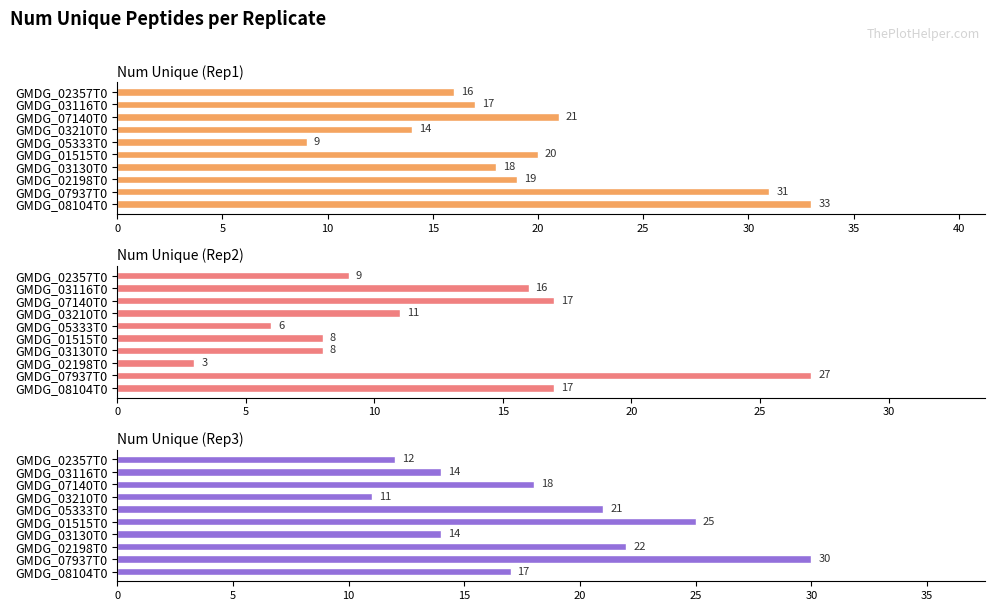

What is the smallest value displayed?

3